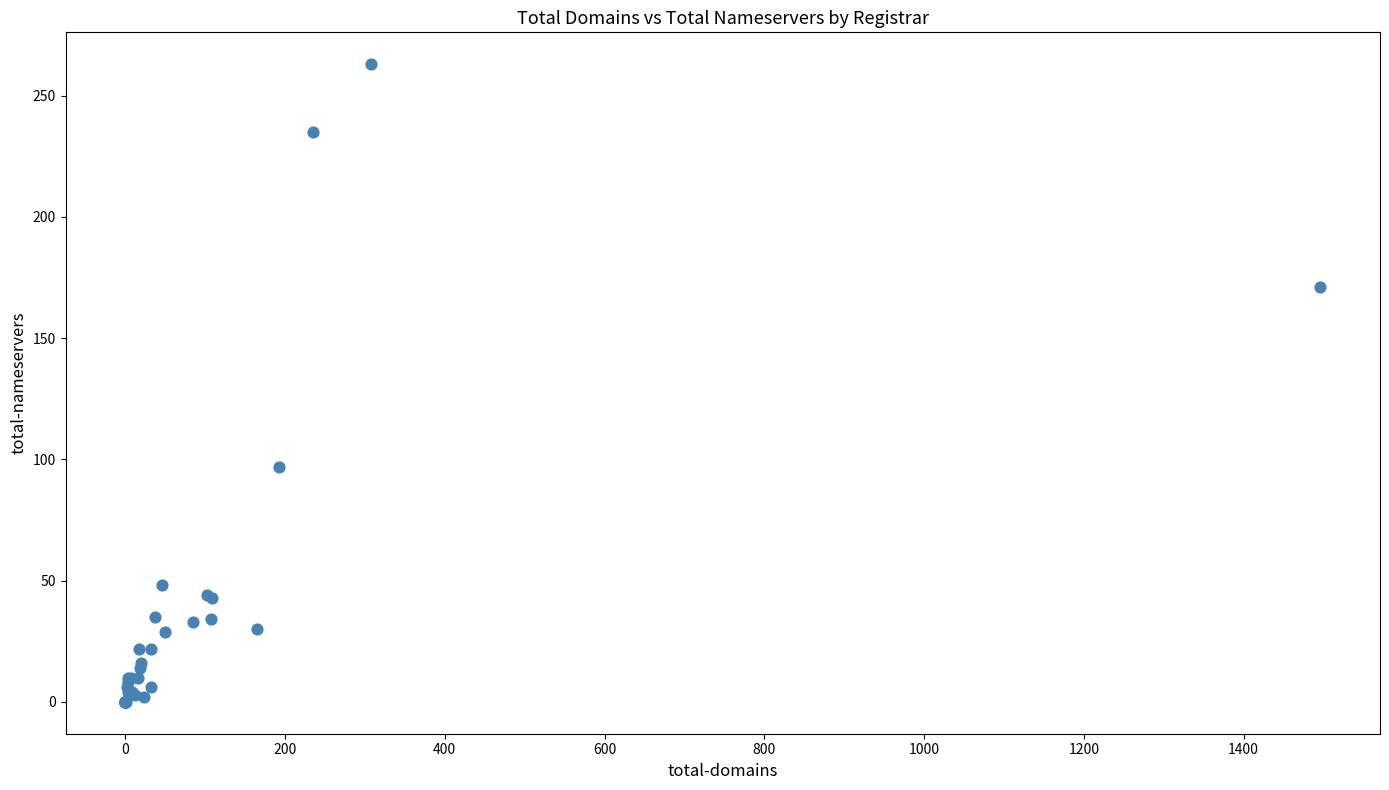

What Y value in the scatter plot is closest to 131?

97